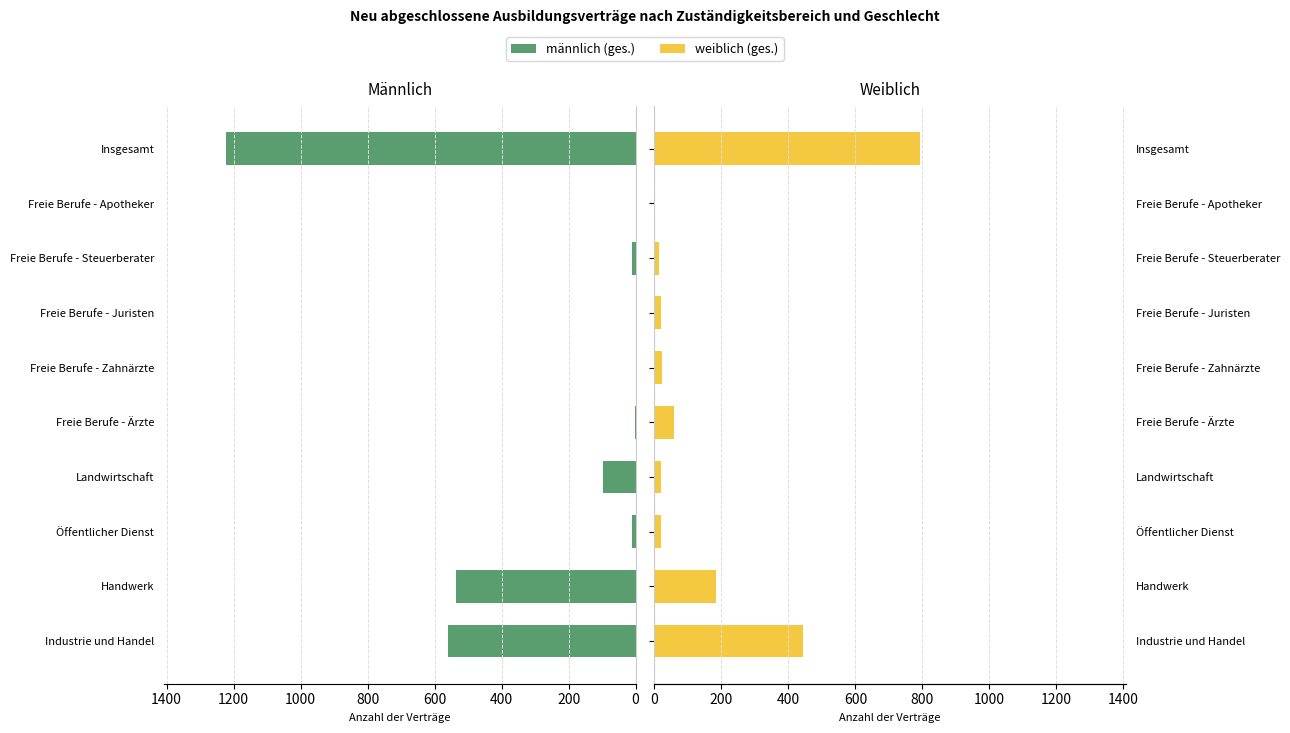

Is the value of weiblich at Freie Berufe - Juristen greater than the value of männlich at Freie Berufe - Ärzte?

Yes